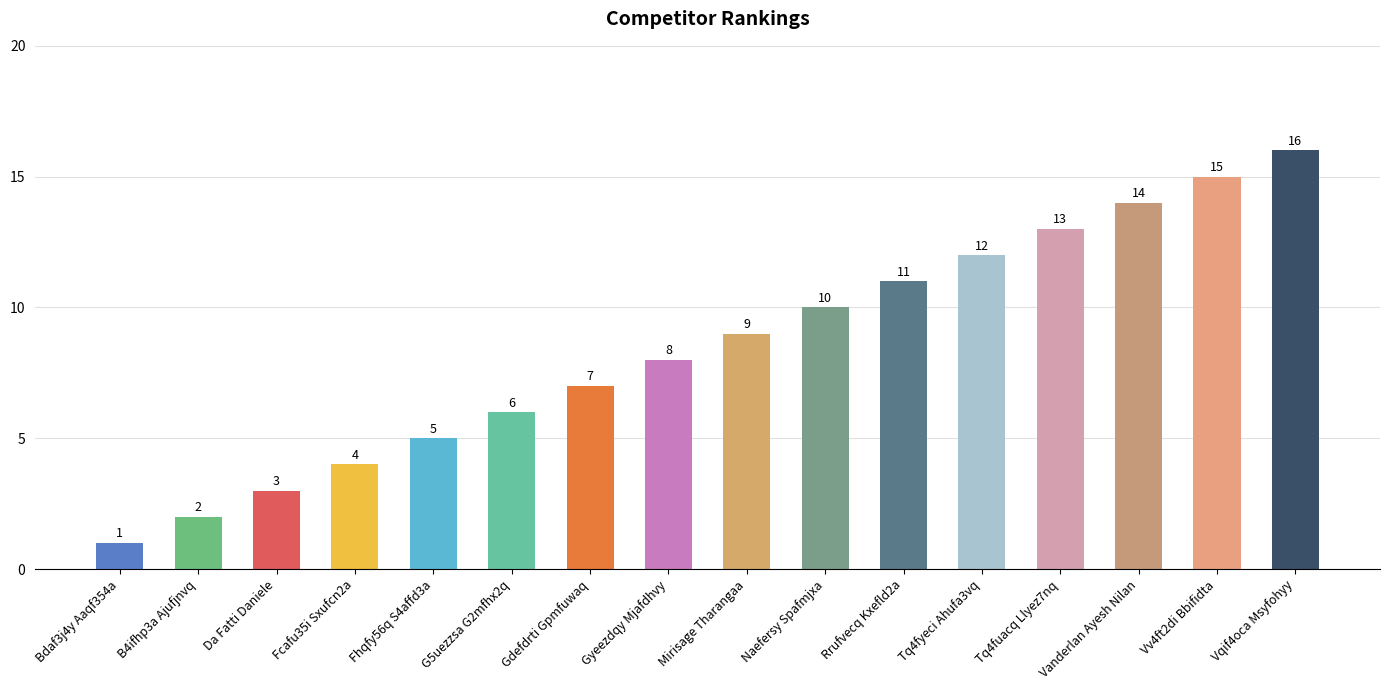

At which label is the value closest to 8?

Gyeezdqy Mjafdhvy